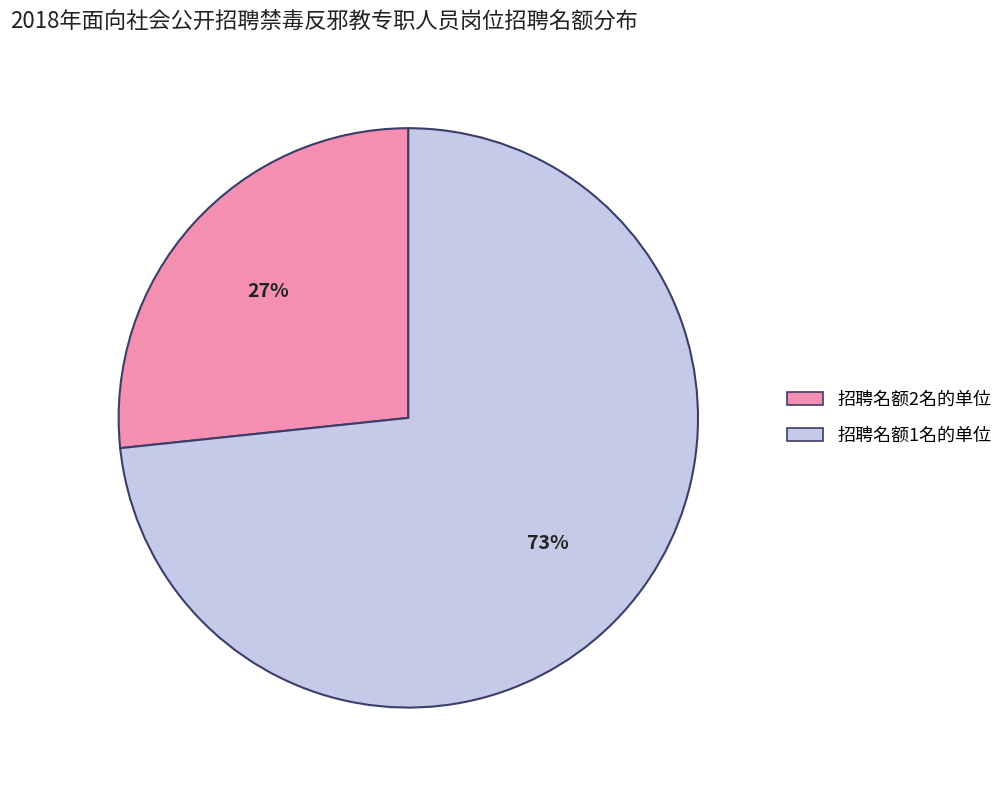

Is there any slice that represents more than half of the pie?

Yes